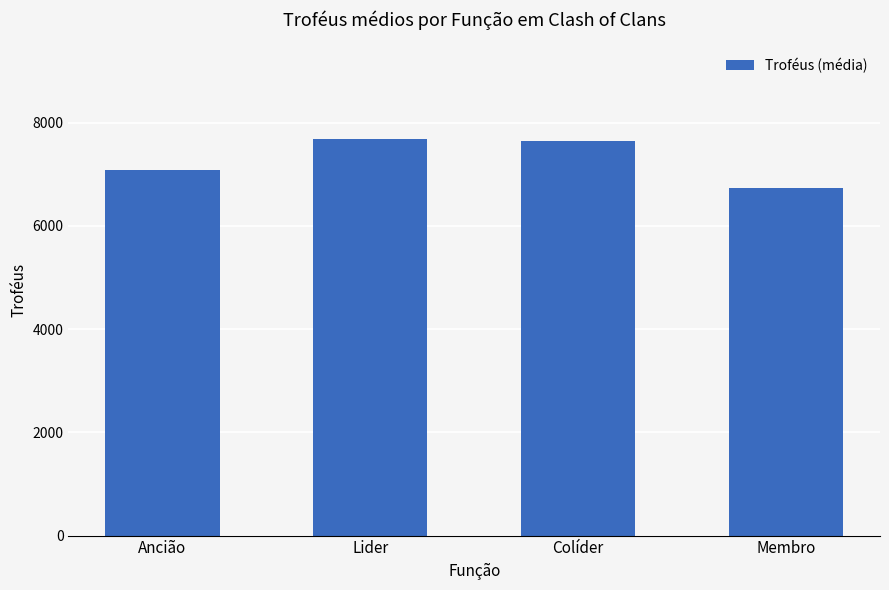

How many series are shown in this chart?

1